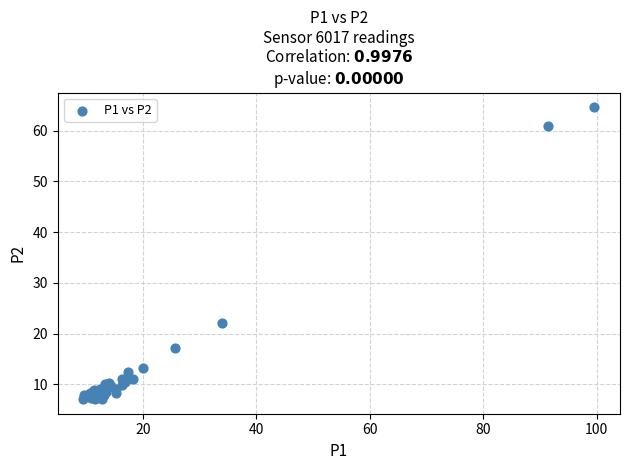

What Y value in the scatter plot is closest to 35?

22.1